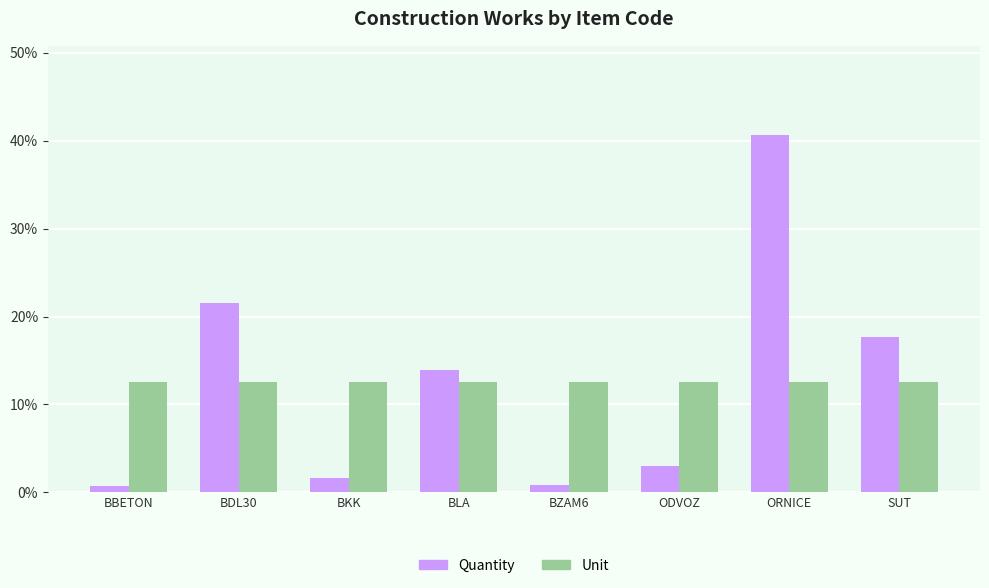

What is the sum of all Unit values?

100.0